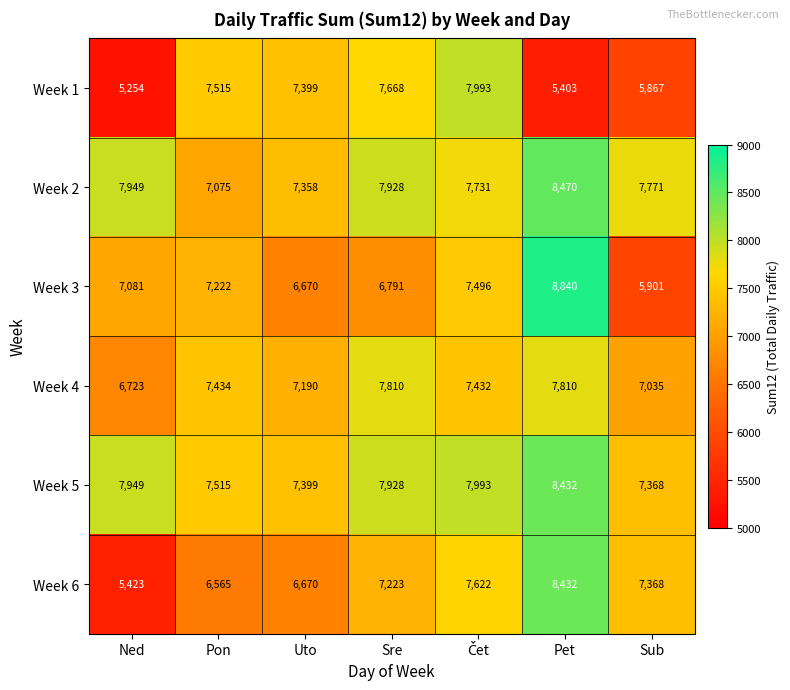

What is the sum of all Week 4 values?

51434